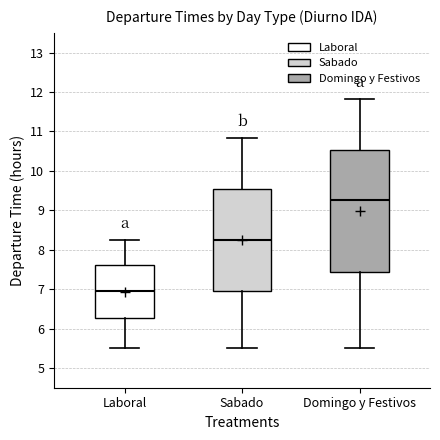

Reading left to right, read every box against the y-axis: the position of its median line, the range the box covers, and the ends of its whiskers. The values are not printed on the chart, so give them approximately, as read against the axis.

Laboral: median 7.0, box 6.3 to 7.6, whiskers 5.5 to 8.3
Sabado: median 8.3, box 7.0 to 9.5, whiskers 5.5 to 10.8
Domingo y Festivos: median 9.3, box 7.4 to 10.5, whiskers 5.5 to 11.8